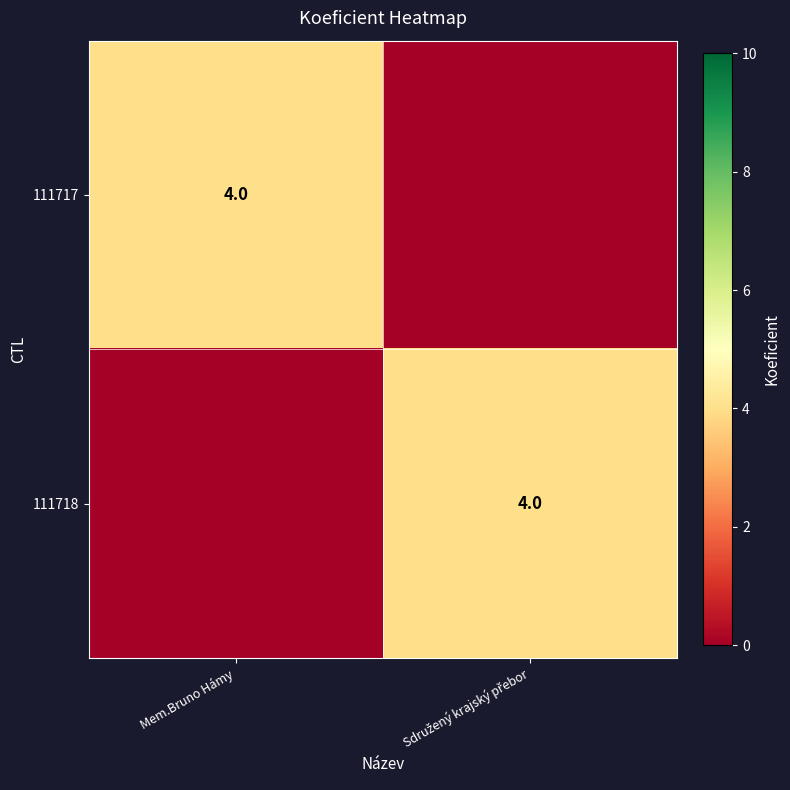

The value of 111717 at Mem.Bruno Hámy is 4. True or false?

True